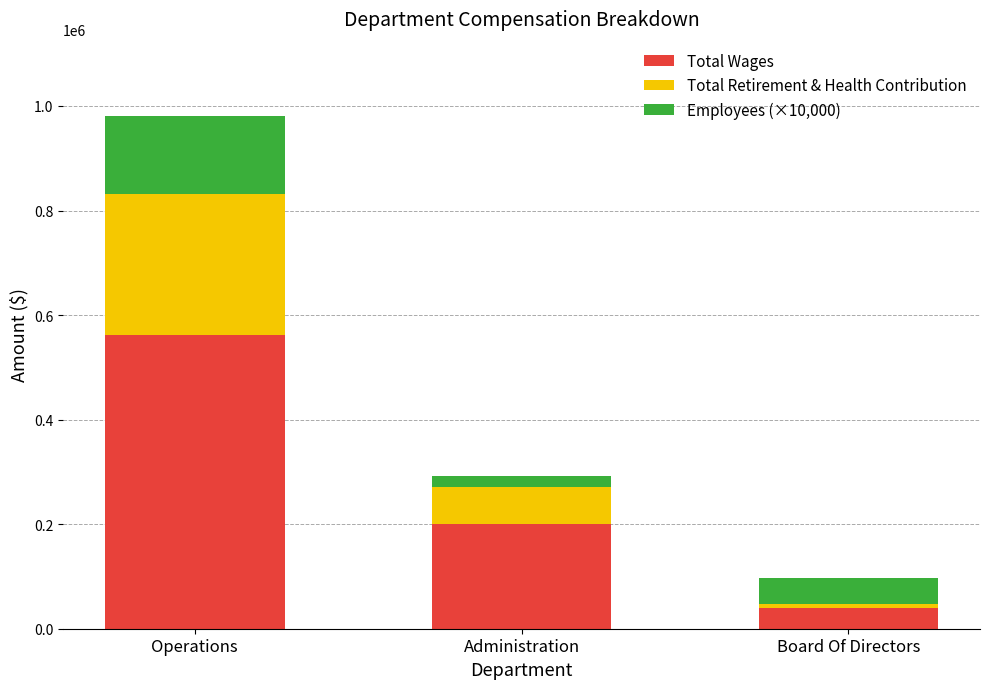

Which category has the lowest value in the Total Wages series?

Board Of Directors